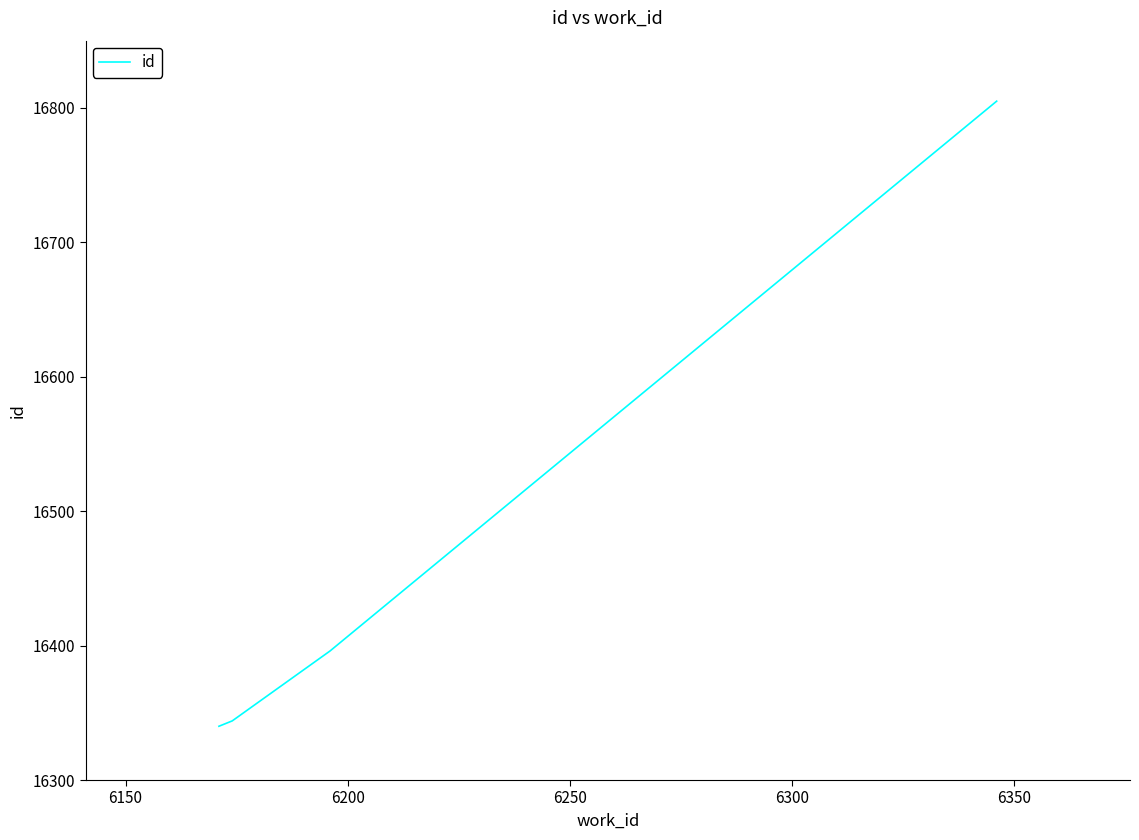

What is the minimum value shown in the chart?

16340